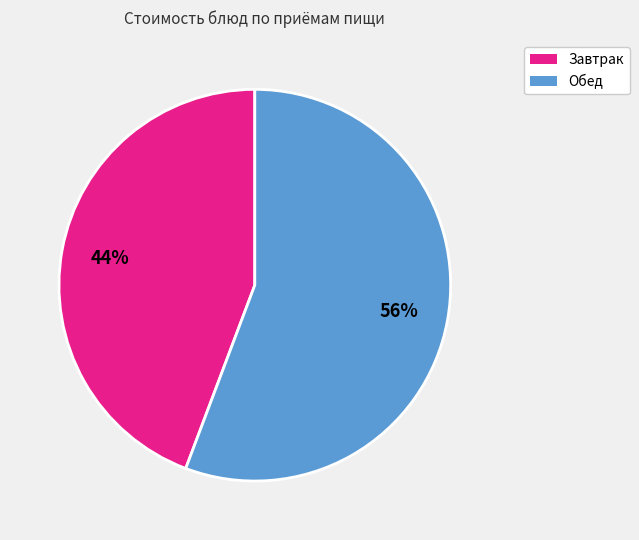

Does any single category account for the majority?

Yes